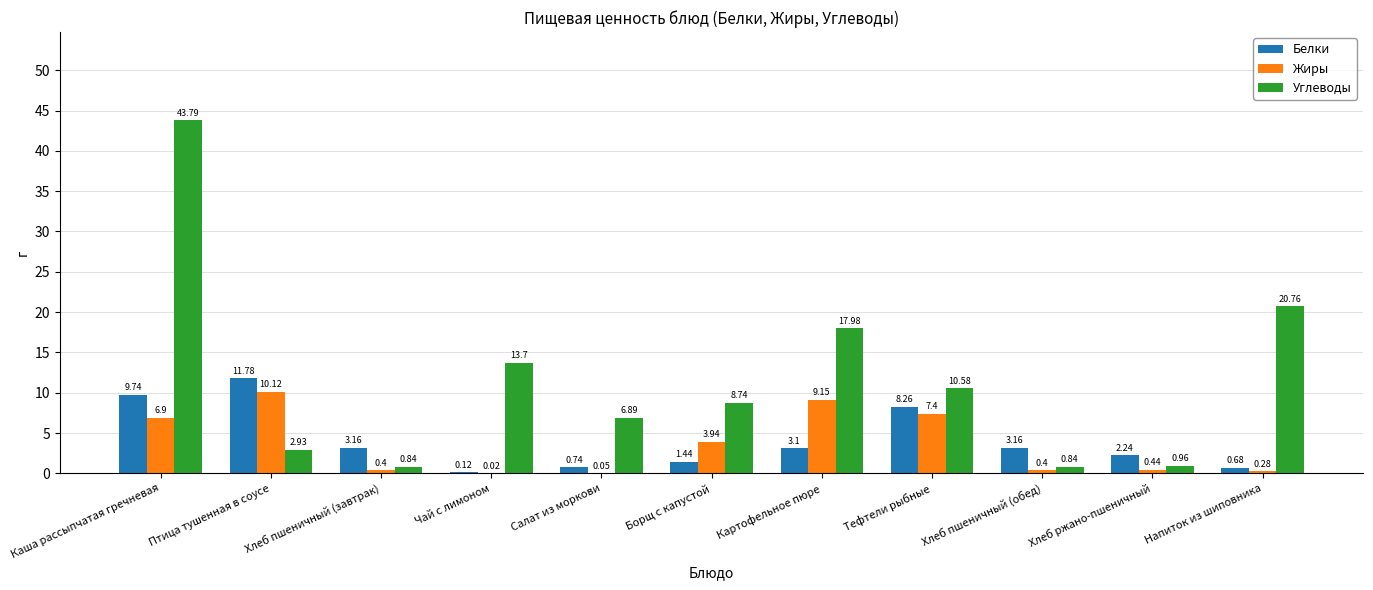

What is the sum of all Белки values?

44.4